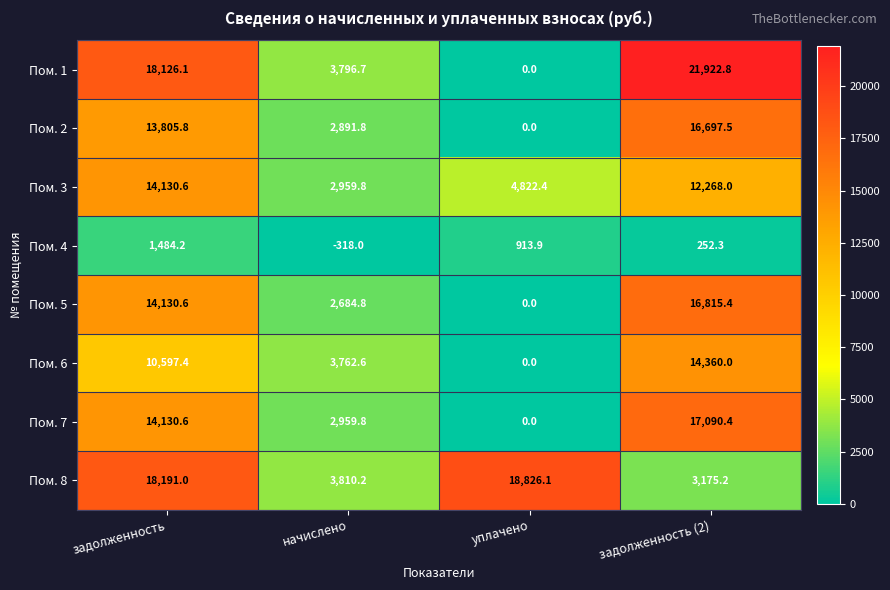

Is it true that Пом. 3 equals 12268.0 at задолженность (2)?

True